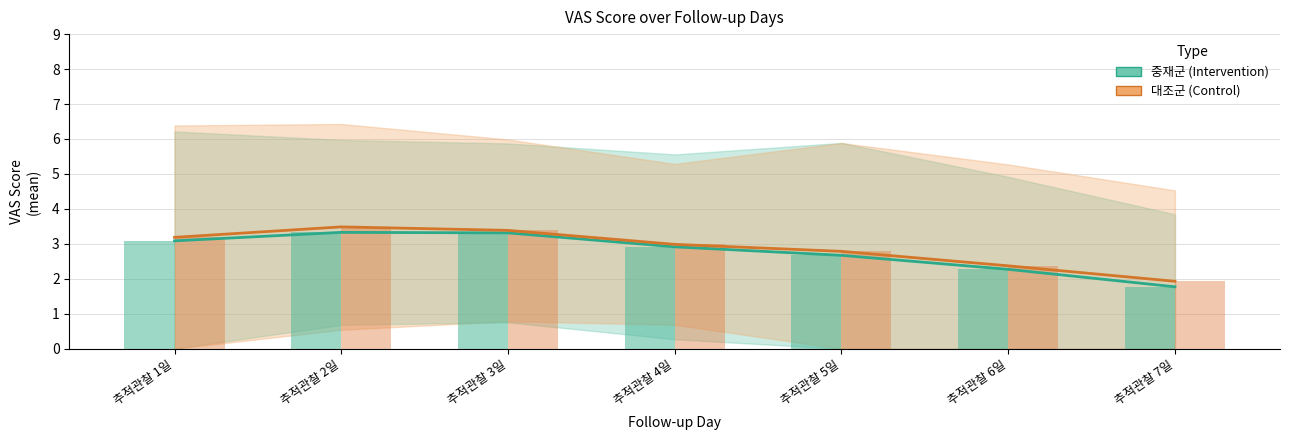

The value of 중재군 (Intervention) at 추적관찰 1일 is 3.1. True or false?

True